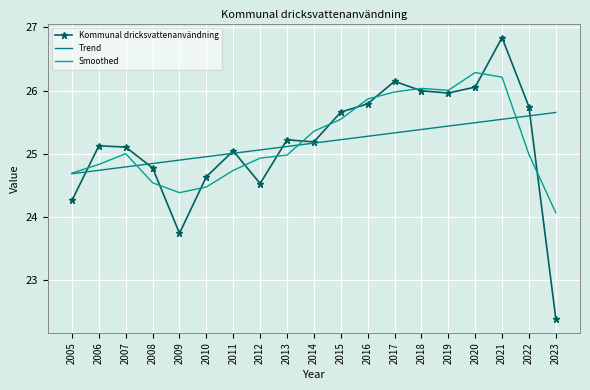

At which label does Trend first exceed 25?

2011